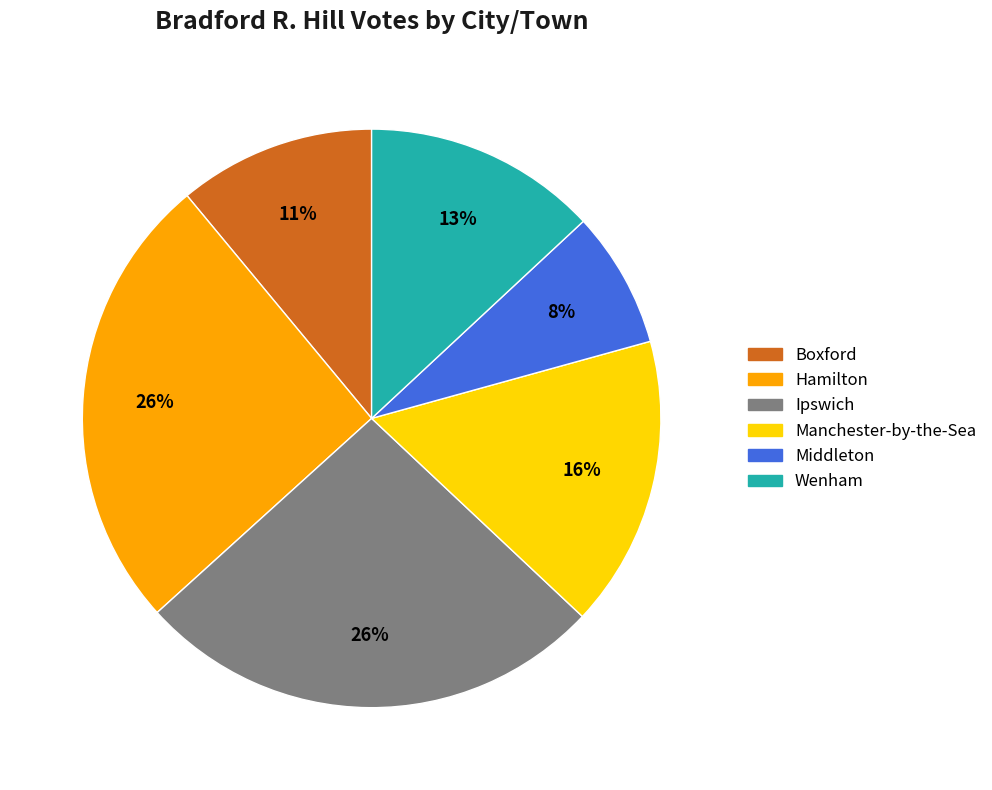

Between Hamilton and Boxford, which is larger?

Hamilton